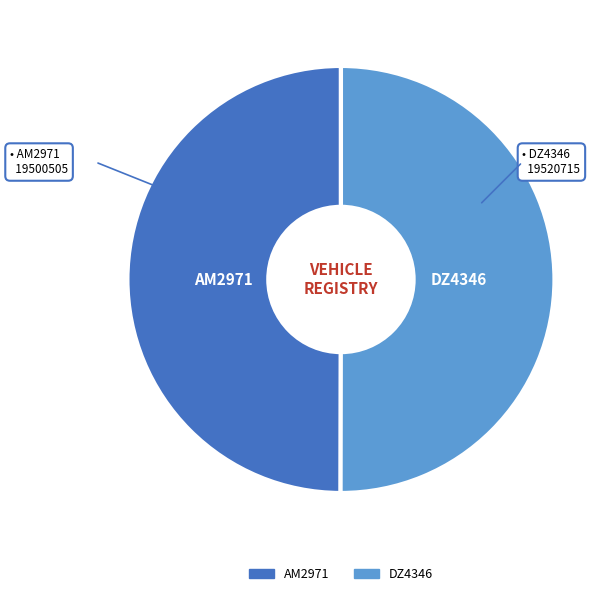

Approximately how many times larger is the value at AM2971 compared to DZ4346?

1.0